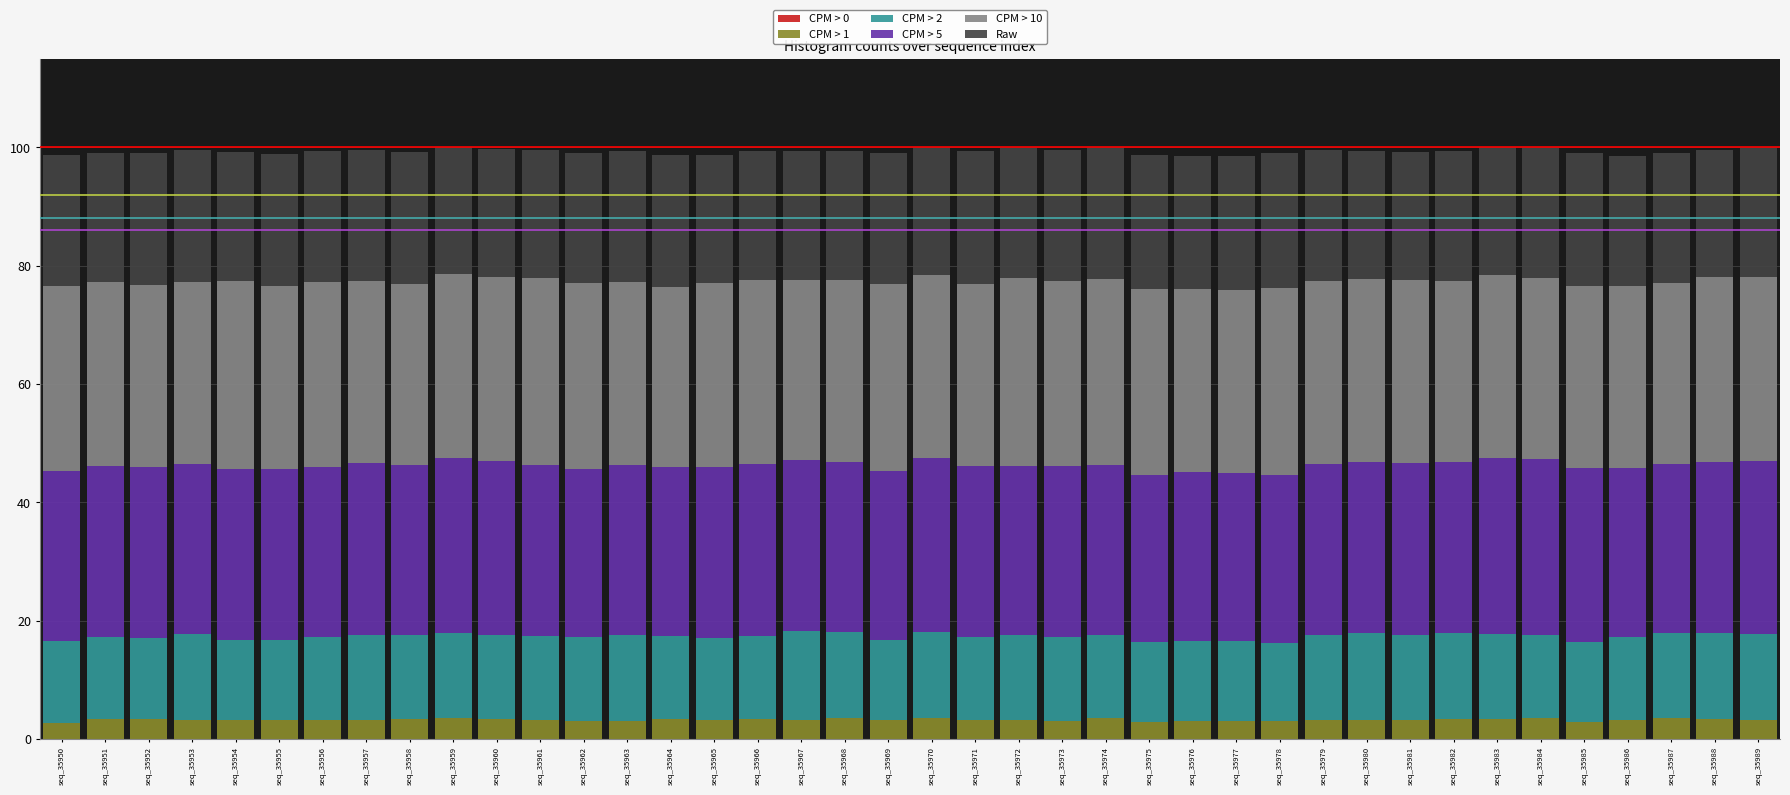

Does the chart contain stacked bars?

Yes